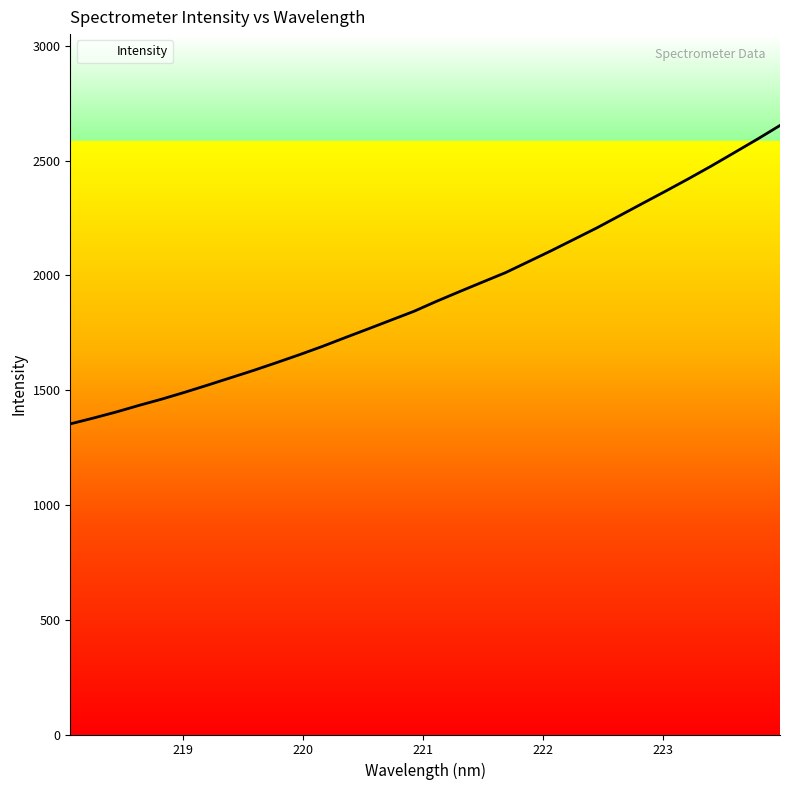

What is the smallest value displayed?

1353.1